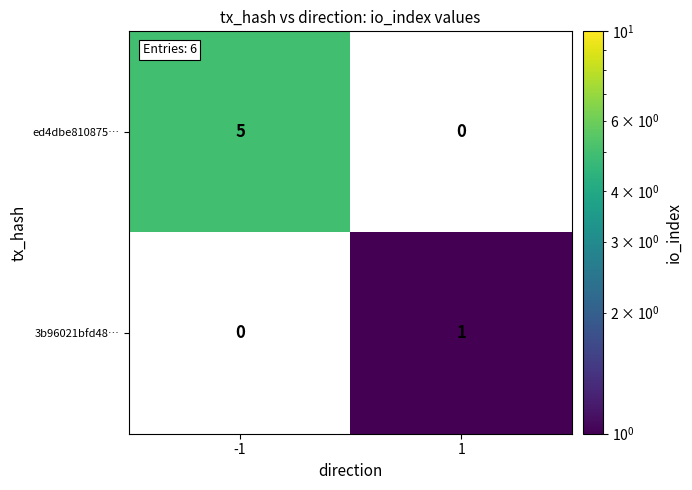

At which category does the chart reach its peak across all series?

-1